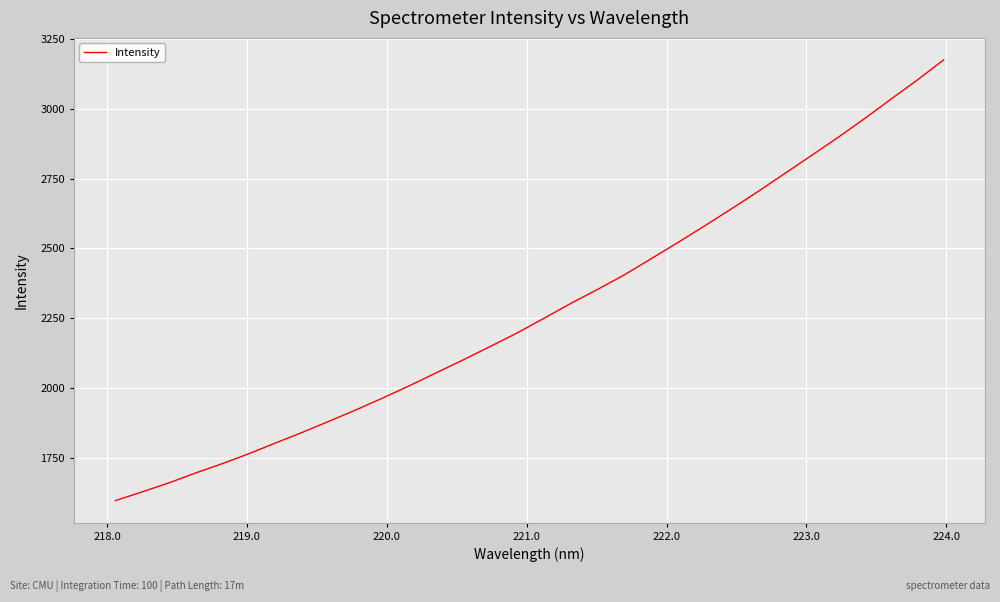

What is the difference between the maximum and minimum values?

1578.6